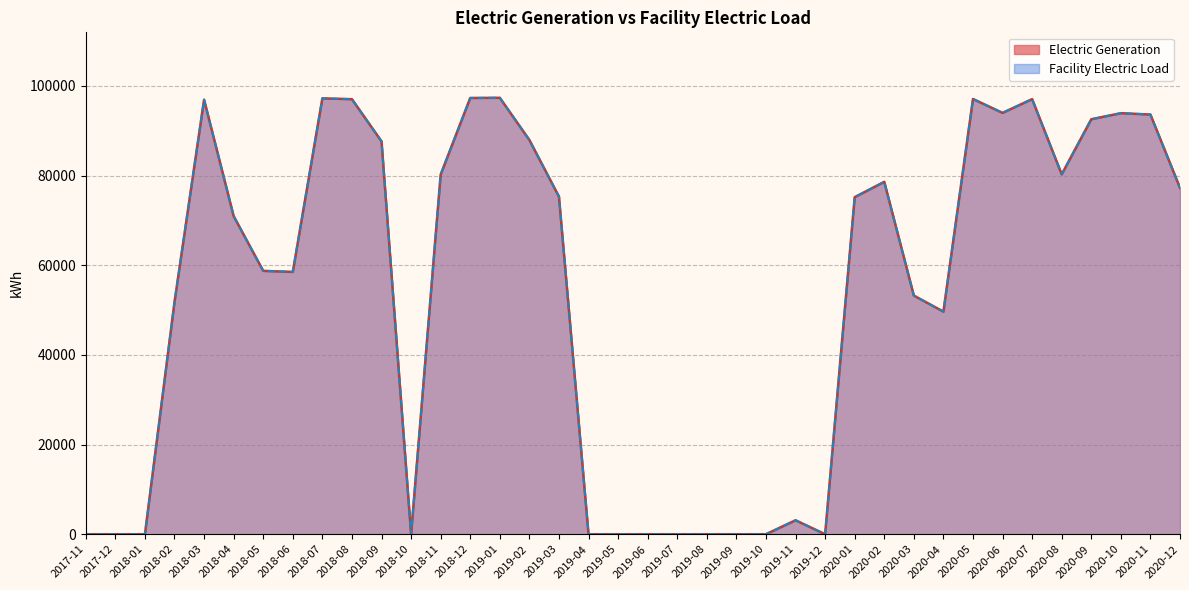

Reading right to left, list all the values displayed in this chart.

Electric Generation: 2020-12=77253.3	2020-11=93614.9	2020-10=93920.4	2020-09=92562.1	2020-08=80273.4	2020-07=97054.3	2020-06=93982.7	2020-05=97086.5	2020-04=49650.1	2020-03=53231.9	2020-02=78604.8	2020-01=75184.4	2019-12=0.0	2019-11=3110.6	2019-10=0.0	2019-09=0.0	2019-08=0.0	2019-07=0.0	2019-06=0.0	2019-05=0.0	2019-04=0.0	2019-03=75309.9	2019-02=87938.1	2019-01=97351.5	2018-12=97310.2	2018-11=80228.5	2018-10=0.0	2018-09=87637.2	2018-08=97042.4	2018-07=97225.7	2018-06=58508.4	2018-05=58744.8	2018-04=70961.6	2018-03=96925.5	2018-02=51776.5	2018-01=0.0	2017-12=0.0	2017-11=0.0
Facility Electric Load: 2020-12=77253.3	2020-11=93614.9	2020-10=93920.4	2020-09=92562.1	2020-08=80273.4	2020-07=97054.3	2020-06=93982.7	2020-05=97086.5	2020-04=49650.1	2020-03=53231.9	2020-02=78604.8	2020-01=75184.4	2019-12=0.0	2019-11=3110.6	2019-10=0.0	2019-09=0.0	2019-08=0.0	2019-07=0.0	2019-06=0.0	2019-05=0.0	2019-04=0.0	2019-03=75309.9	2019-02=87938.1	2019-01=97351.5	2018-12=97310.2	2018-11=80228.5	2018-10=0.0	2018-09=87637.2	2018-08=97042.4	2018-07=97225.7	2018-06=58508.4	2018-05=58744.8	2018-04=70961.6	2018-03=96925.5	2018-02=51776.5	2018-01=0.0	2017-12=0.0	2017-11=0.0